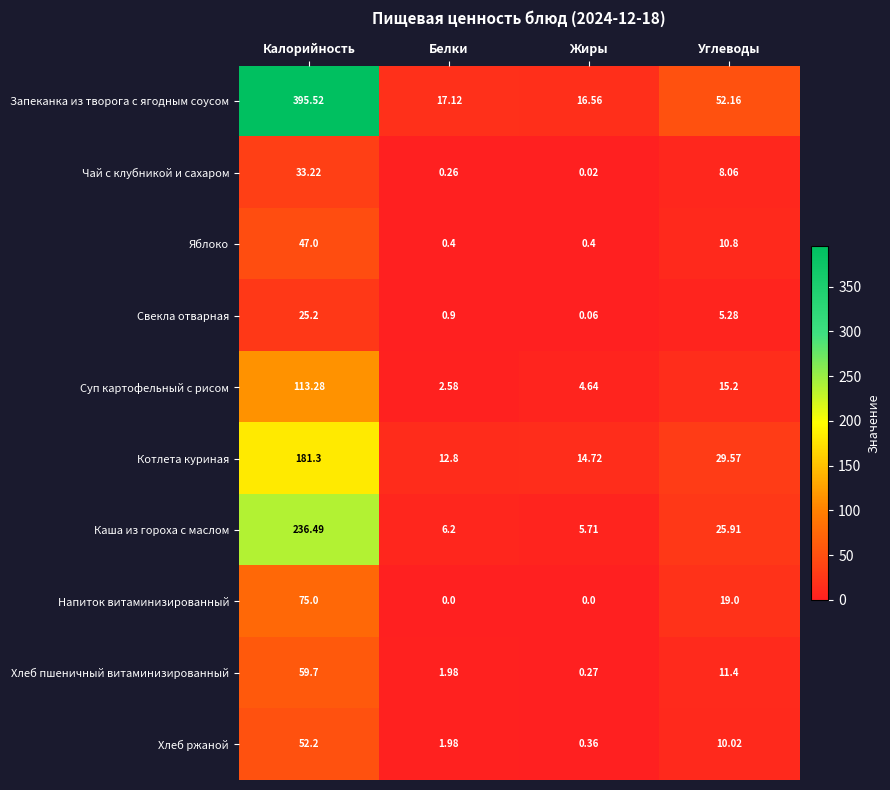

Which series has the widest spread of values?

Запеканка из творога с ягодным соусом